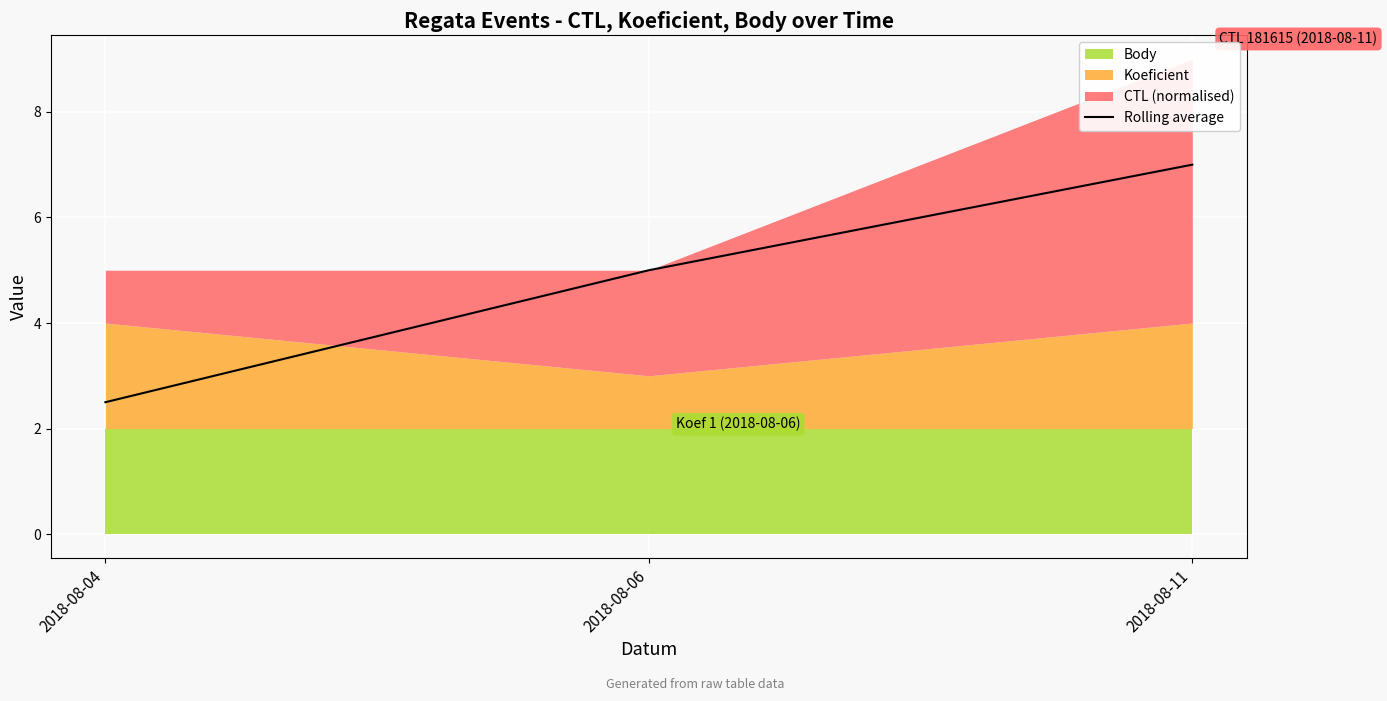

Which label corresponds to the largest value in the chart?

2018-08-11